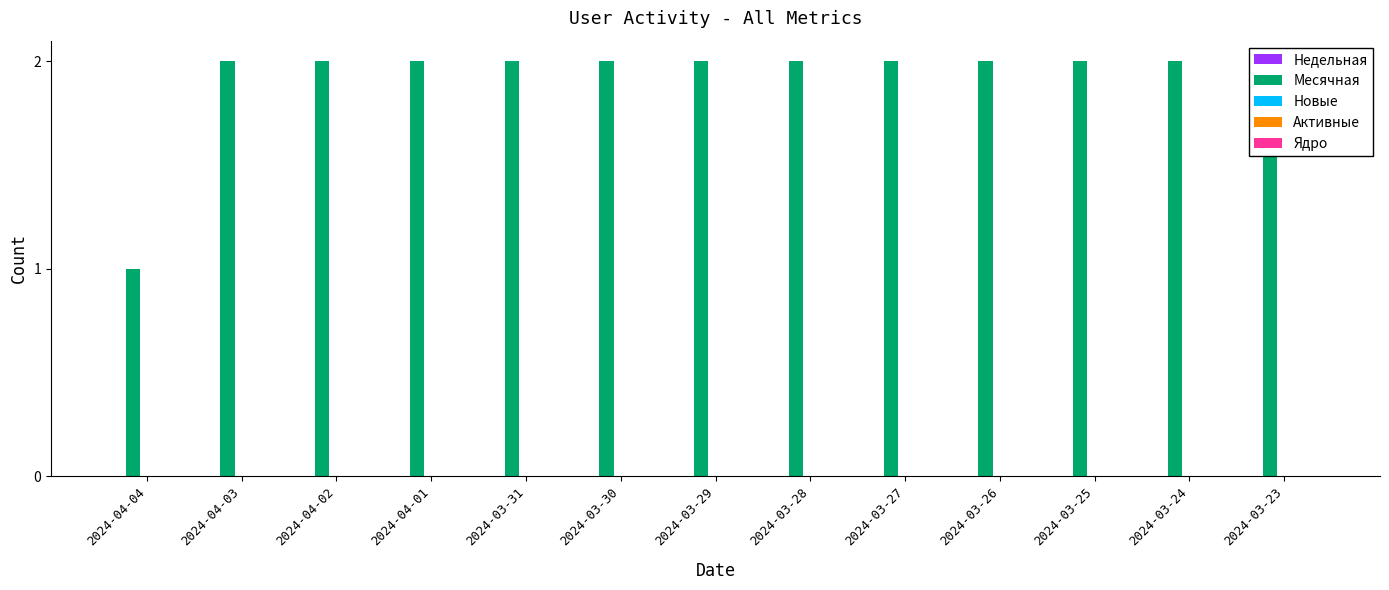

How many bars are there in total?

65